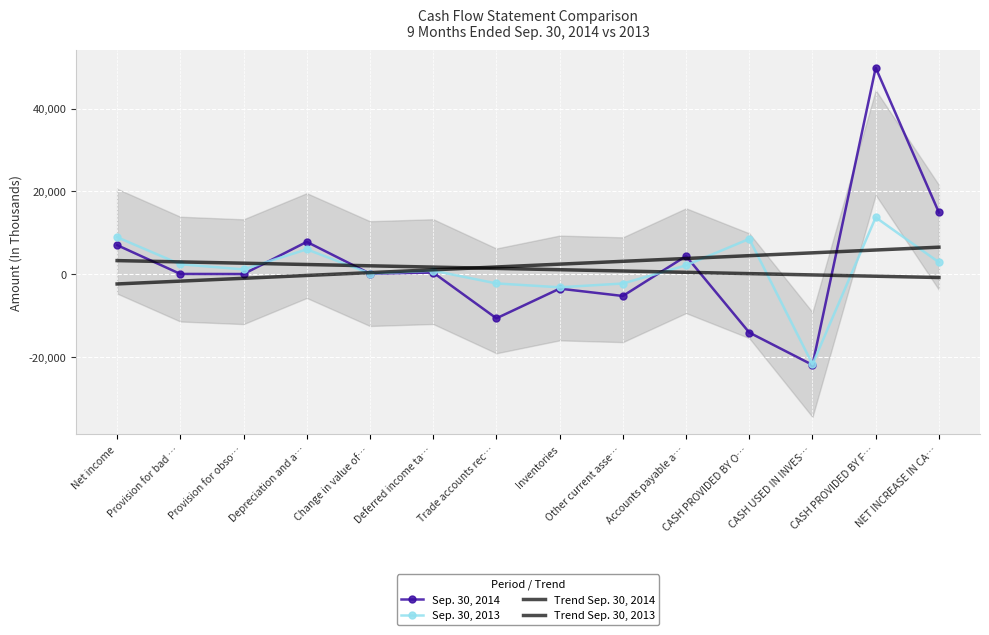

Count the number of data series in this chart.

4